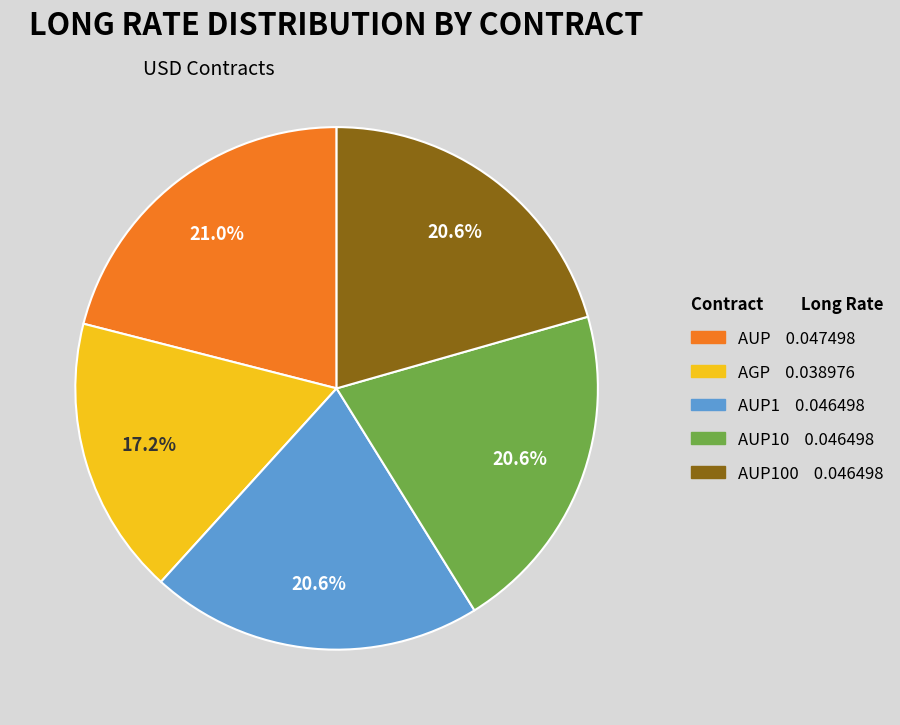

Is there any slice that represents more than half of the pie?

No